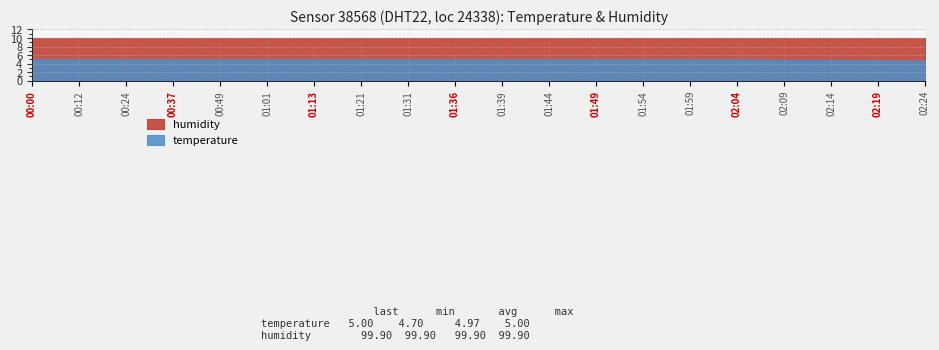

Reading right to left, transcribe all the data shown in this chart.

temperature: 02:24=4.7	02:19=4.8	02:14=4.9	02:09=4.9	02:04=5.0	01:59=5.0	01:54=5.0	01:49=5.0	01:44=5.0	01:39=5.0	01:36=5.0	01:31=5.0	01:21=5.0	01:13=5.0	01:01=5.0	00:49=5.0	00:37=5.0	00:24=5.0	00:12=5.0	00:00=5.0
humidity: 02:24=10.0	02:19=10.0	02:14=10.0	02:09=10.0	02:04=10.0	01:59=10.0	01:54=10.0	01:49=10.0	01:44=10.0	01:39=10.0	01:36=10.0	01:31=10.0	01:21=10.0	01:13=10.0	01:01=10.0	00:49=10.0	00:37=10.0	00:24=10.0	00:12=10.0	00:00=10.0